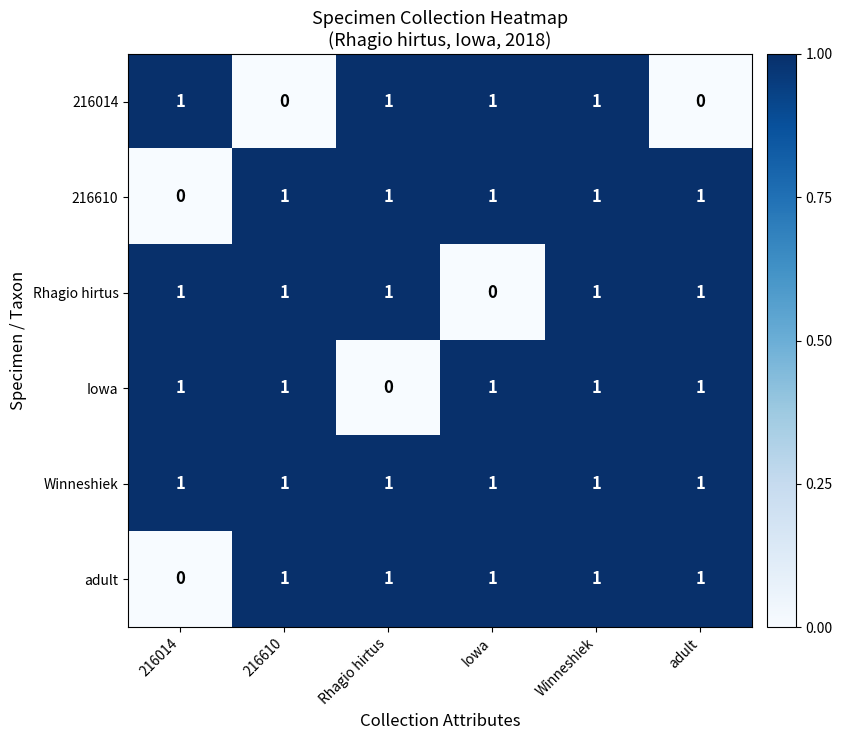

What is the sum of all Iowa values?

5